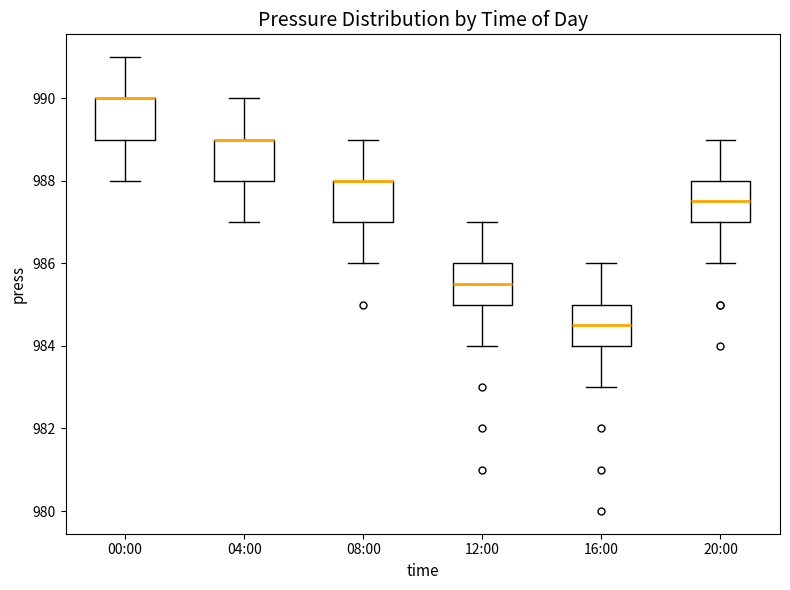

Where is the lower edge of the box for 04:00 on the y-axis? The values are not printed on the chart, so give them approximately, as read against the axis.

988.0